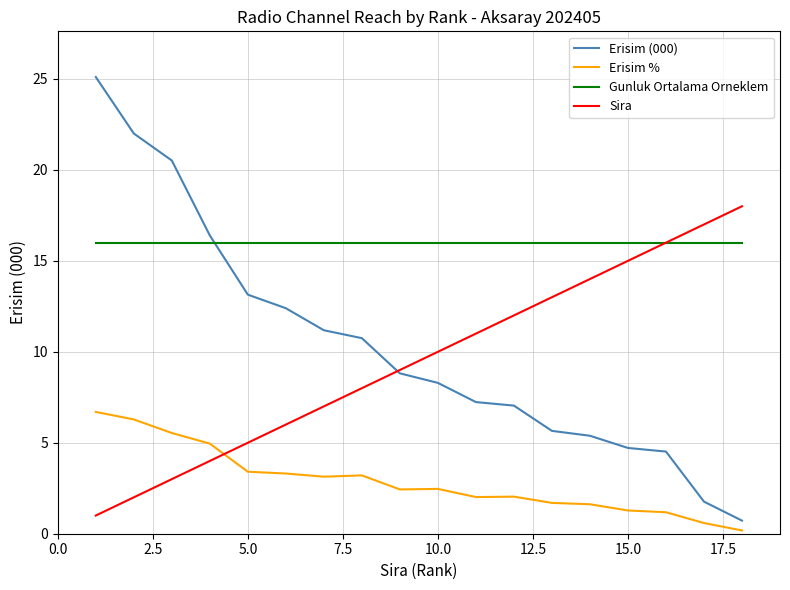

Does the chart display data point markers on the line(s)?

No